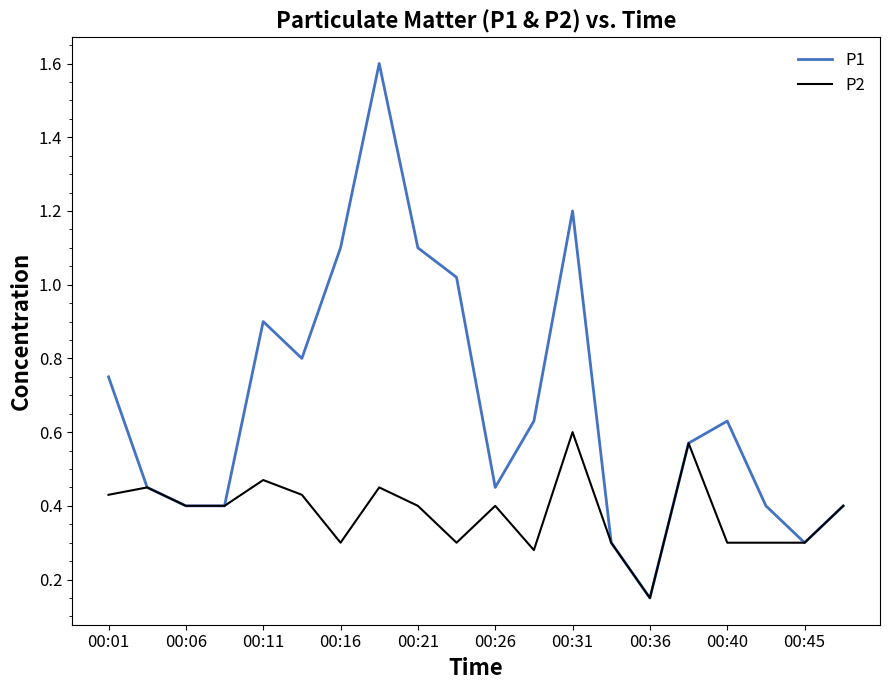

List the series in order of their peak value, highest first.

P1, P2